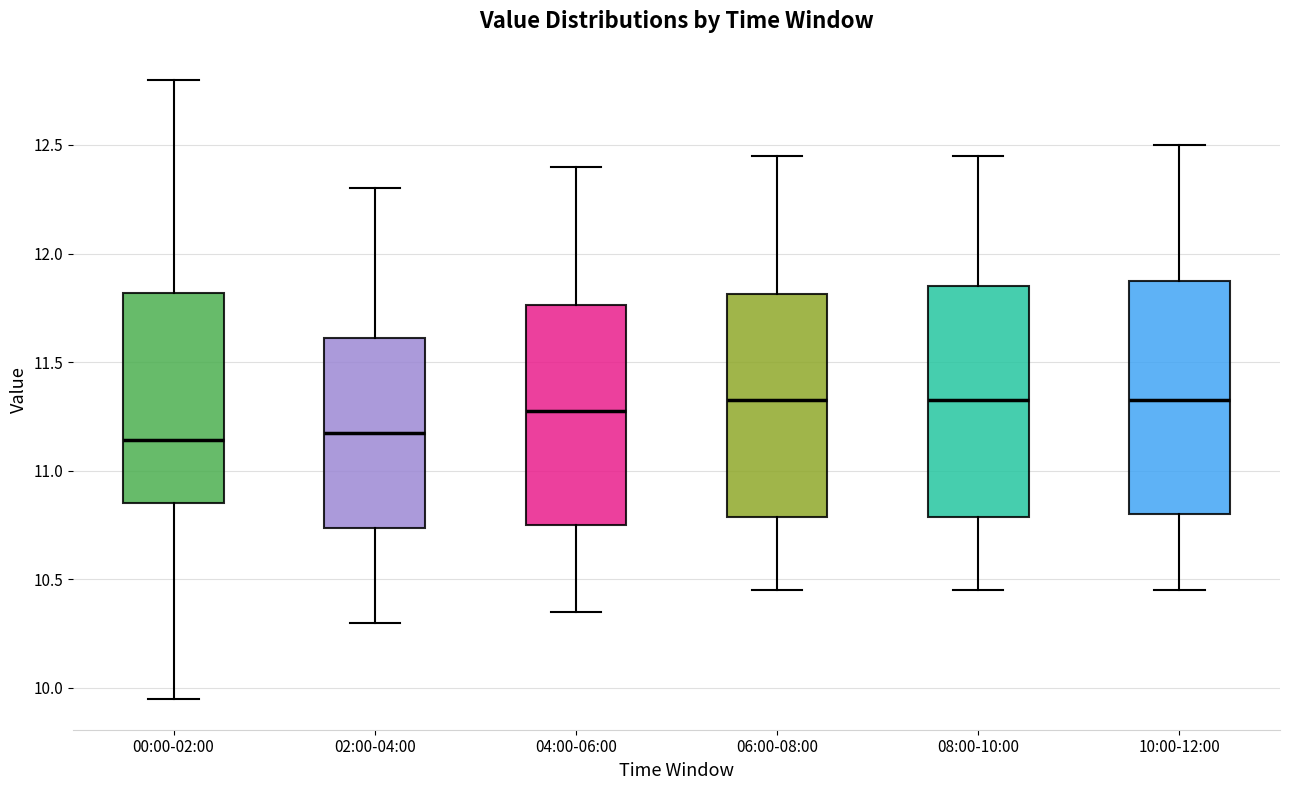

Reading left to right, read every box against the y-axis: the position of its median line, the range the box covers, and the ends of its whiskers. The values are not printed on the chart, so give them approximately, as read against the axis.

00:00-02:00: median 11.15, box 10.85 to 11.80, whiskers 9.95 to 12.80
02:00-04:00: median 11.20, box 10.75 to 11.60, whiskers 10.30 to 12.30
04:00-06:00: median 11.30, box 10.75 to 11.75, whiskers 10.35 to 12.40
06:00-08:00: median 11.35, box 10.80 to 11.80, whiskers 10.45 to 12.45
08:00-10:00: median 11.35, box 10.80 to 11.85, whiskers 10.45 to 12.45
10:00-12:00: median 11.35, box 10.80 to 11.90, whiskers 10.45 to 12.50